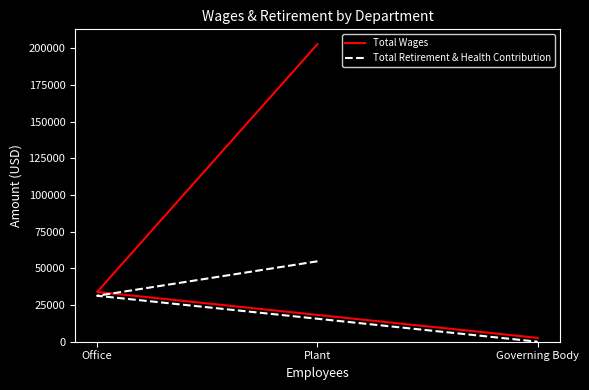

How many data points in Total Retirement & Health Contribution are above 31322?

1